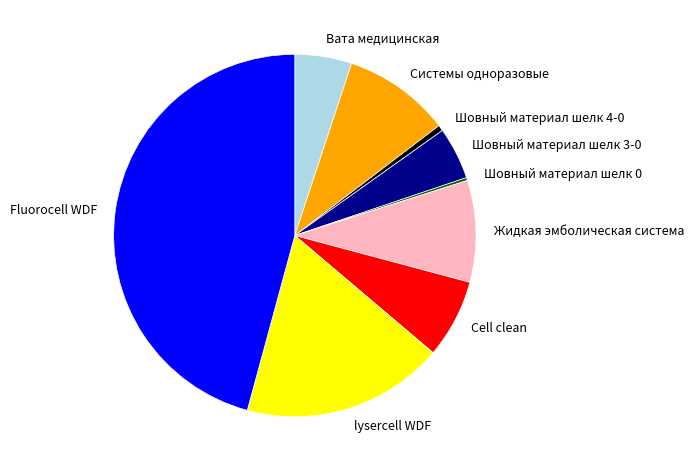

Which category has the biggest portion of the pie?

Fluorocell WDF